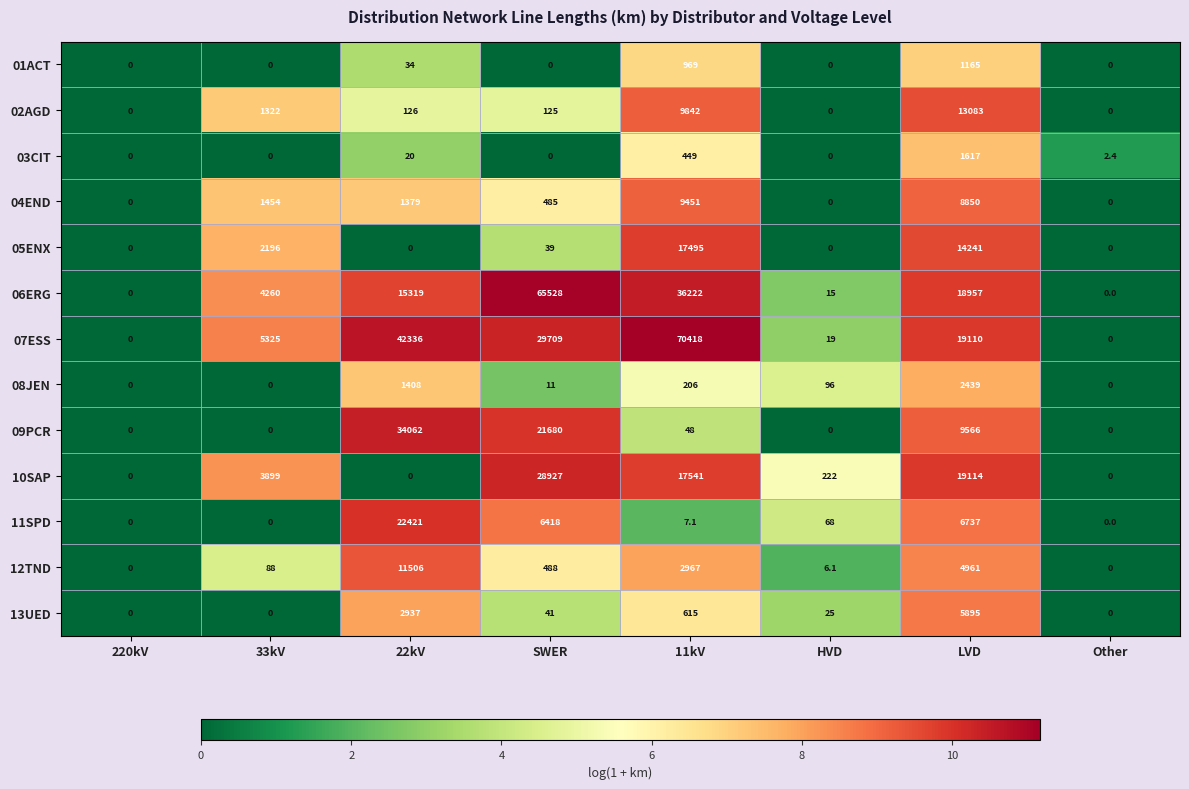

True or false: 04END has a value of 265.6 at SWER.

False